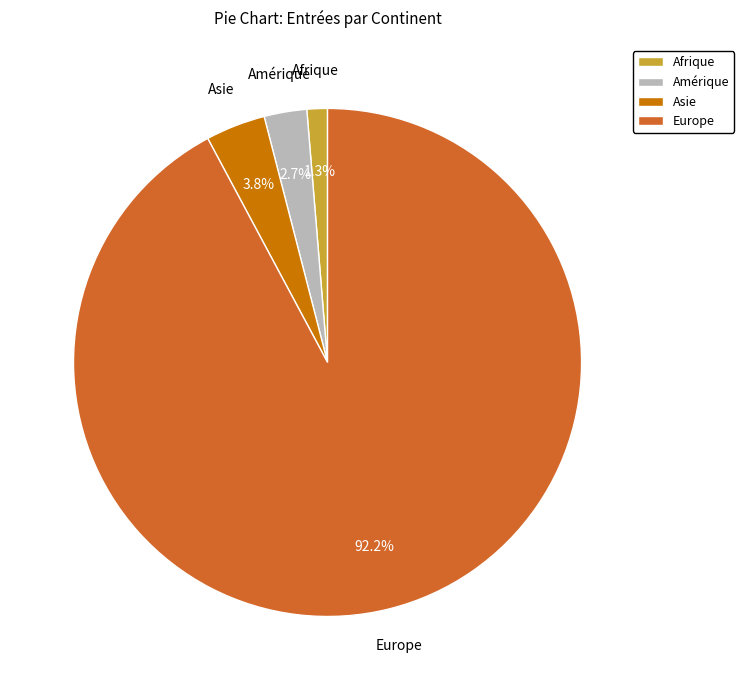

What percentage is the Europe slice, to the nearest percent?

92%